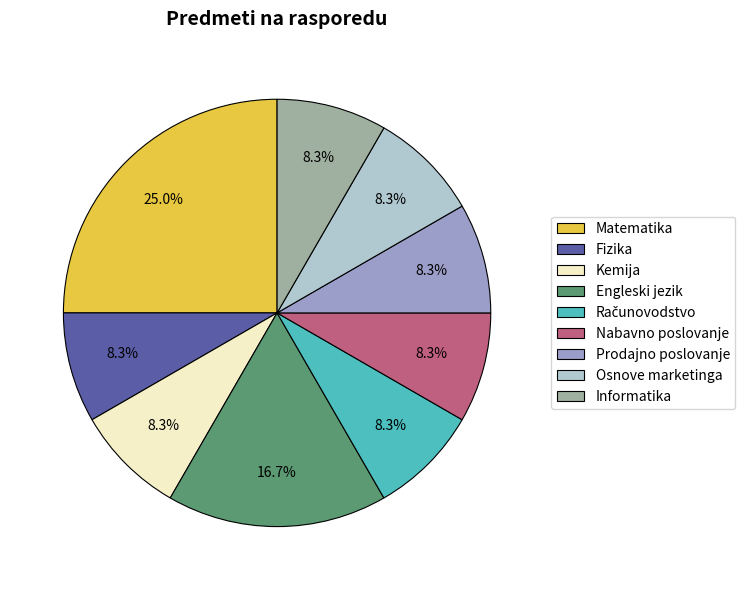

What percentage is NOT represented by Nabavno poslovanje?

91.7%